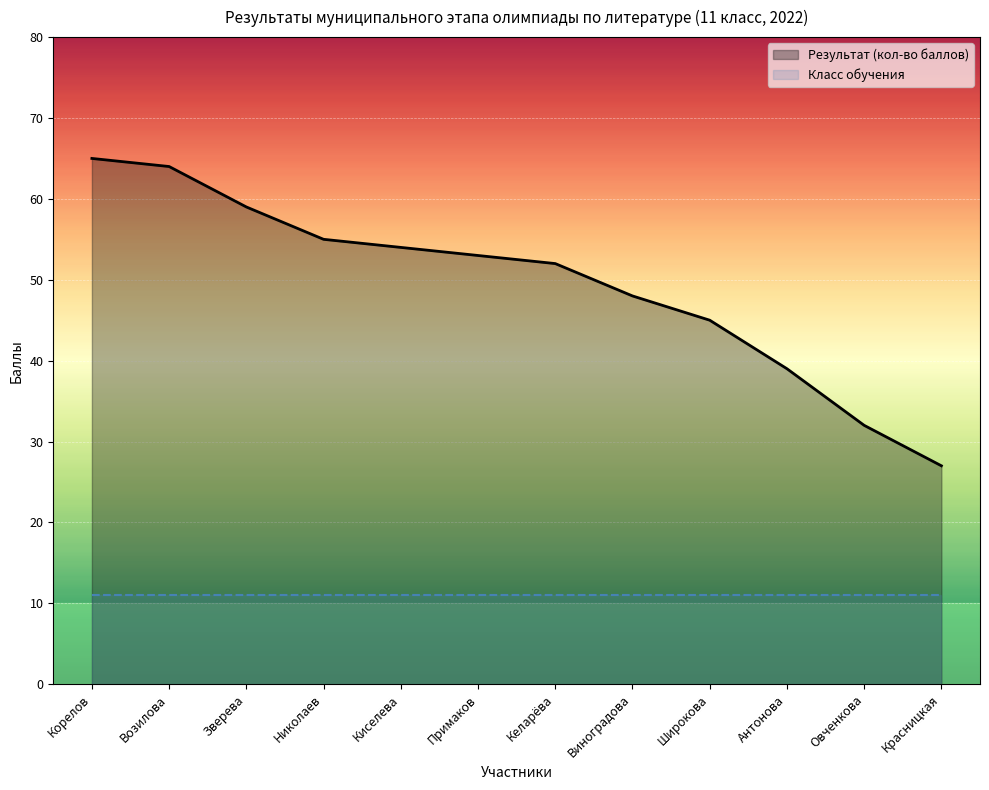

Is it true that Результат (кол-во баллов) equals 53 at Примаков?

True